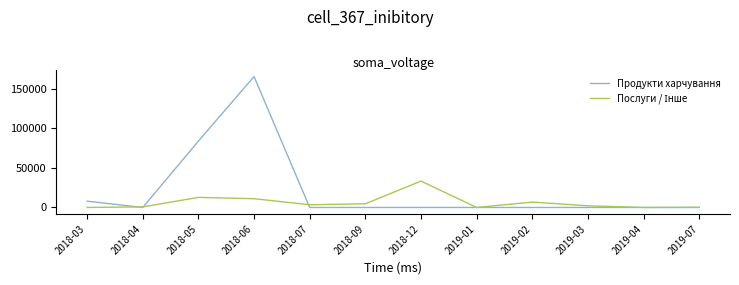

What is the maximum value shown in the chart?

165779.3